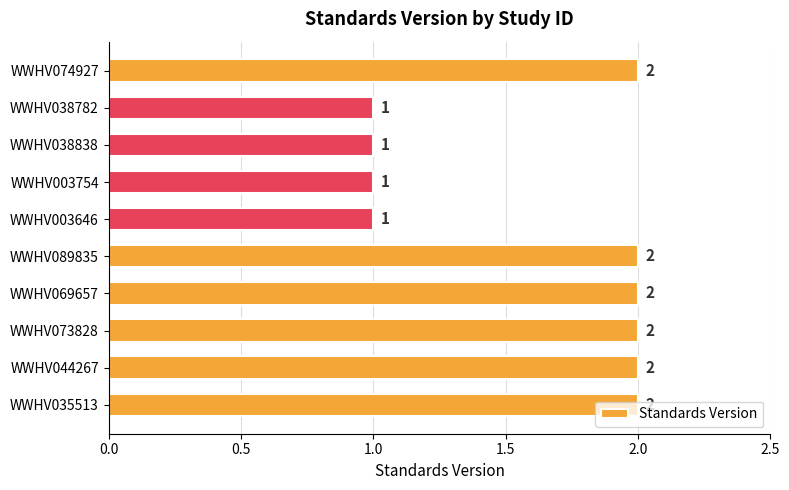

What is the value of the 3rd bar from the top?

1